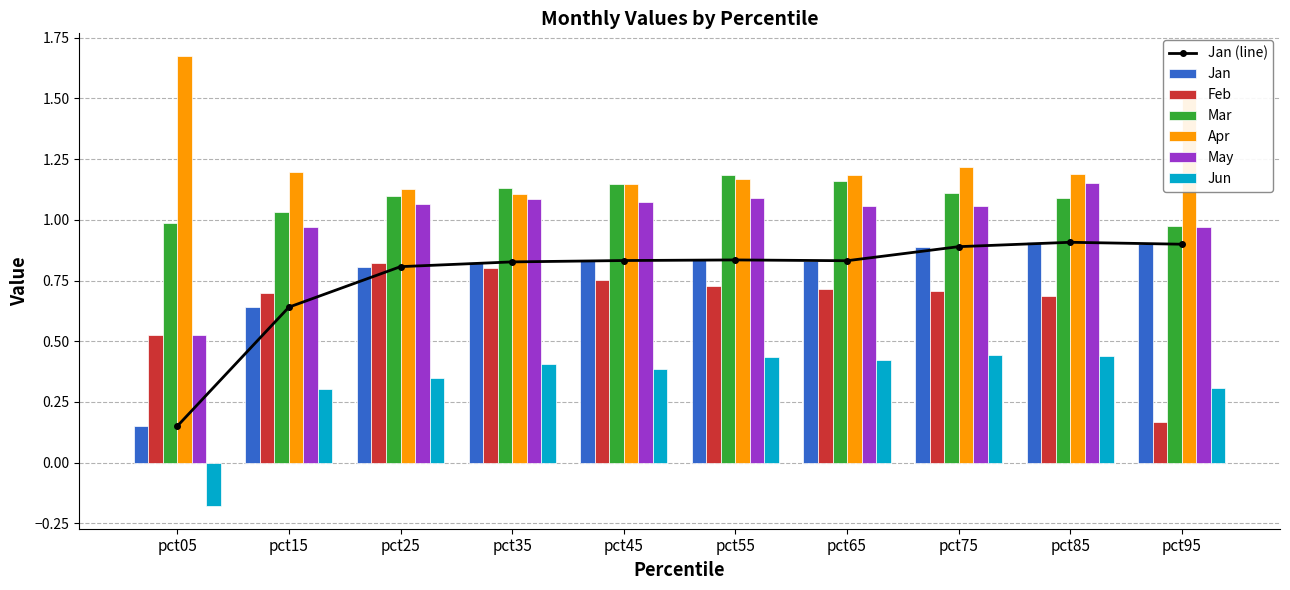

At which category does the chart reach its peak across all series?

pct05